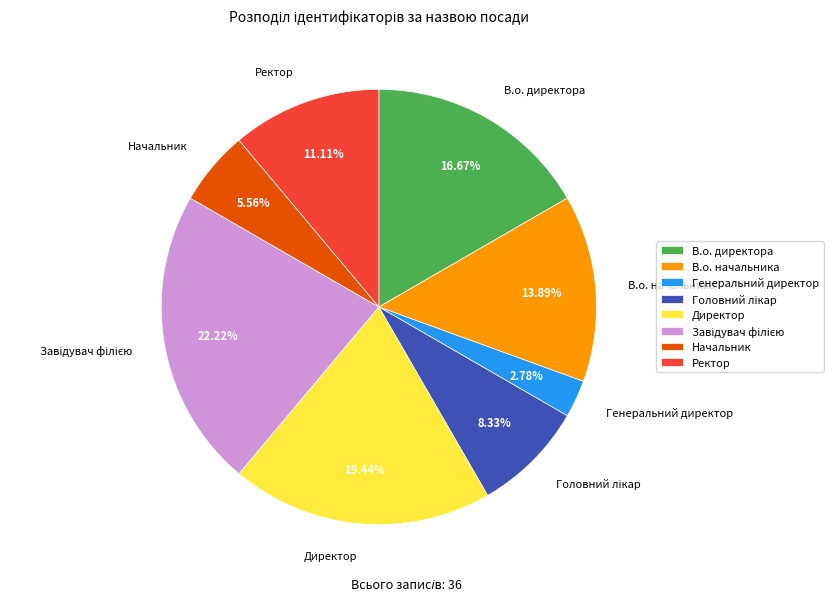

Is Ректор the majority of the pie?

No